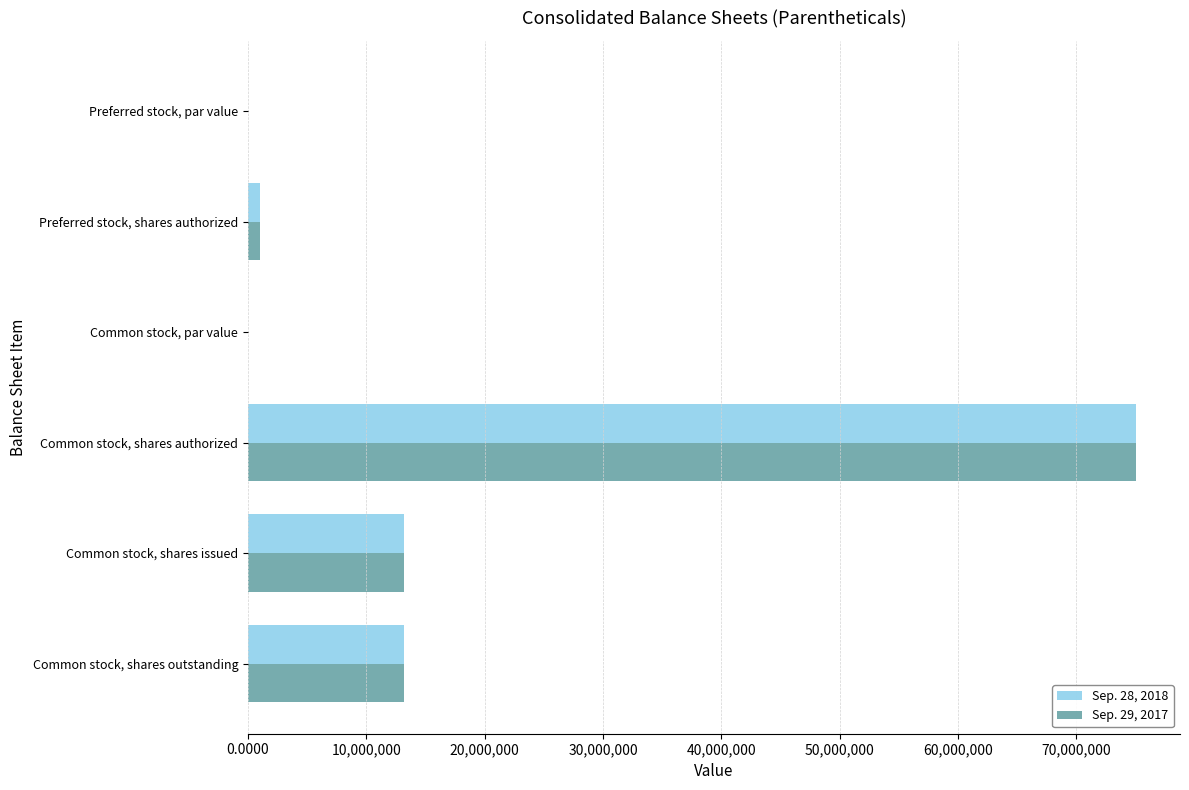

What is the maximum value for Sep. 29, 2017?

75000000.0